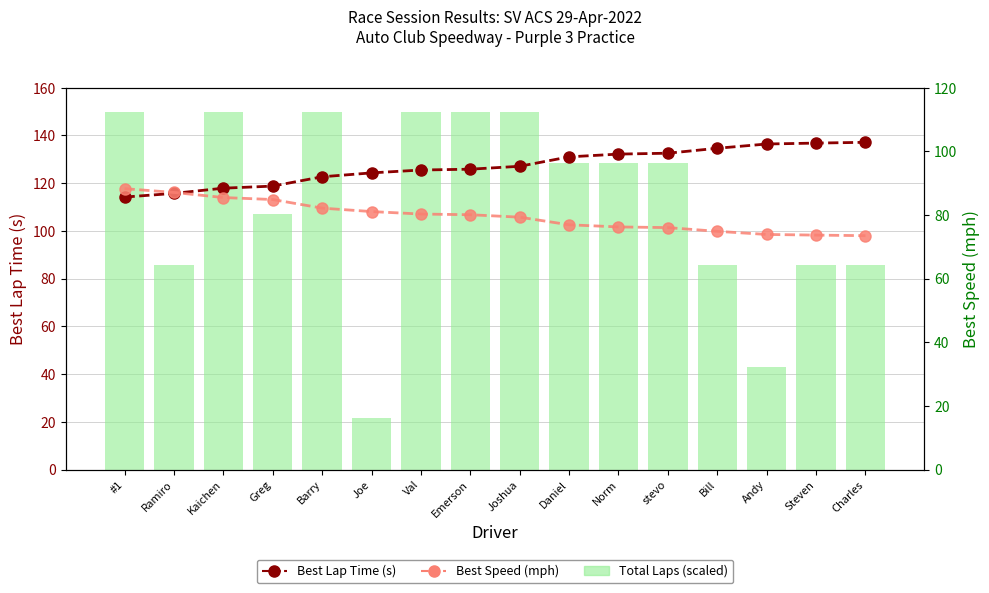

What is the spread (max minus min) of values at Bill?

59.8